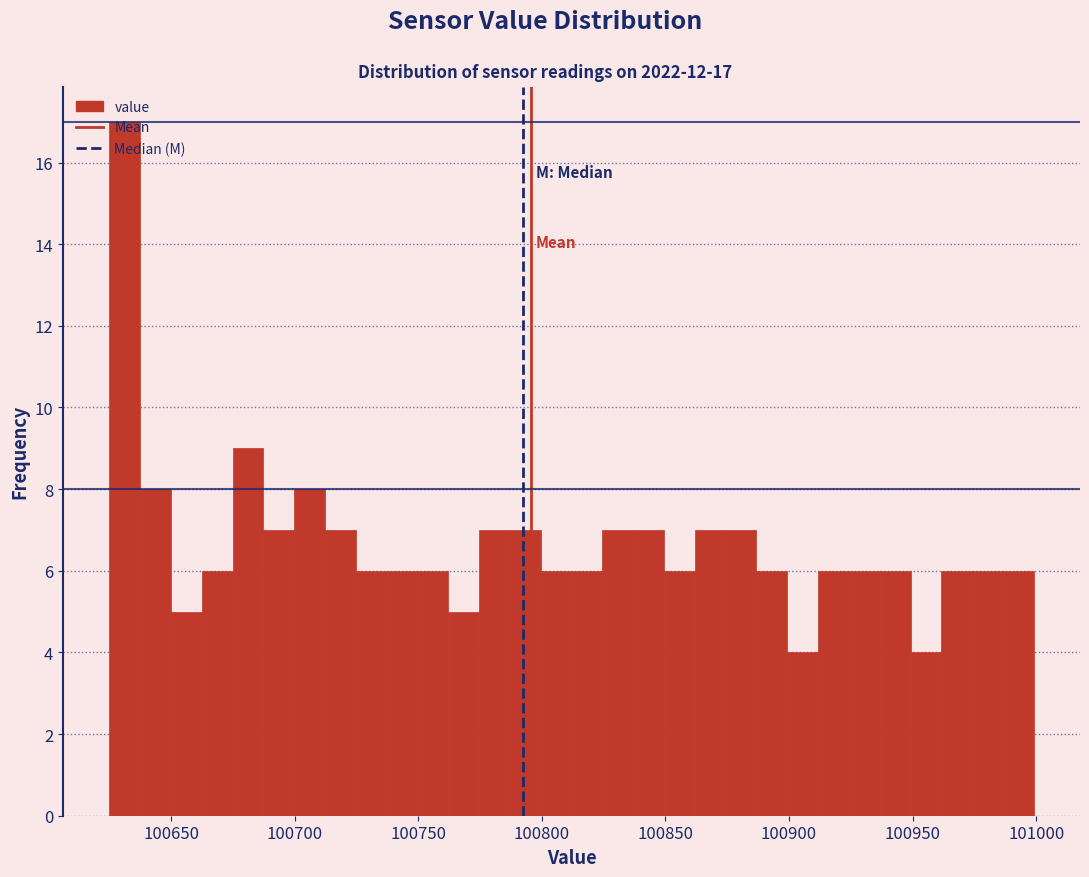

Around what value on the x-axis is the tallest bar? Give the approximate position of its centre, as read against the axis.

100630